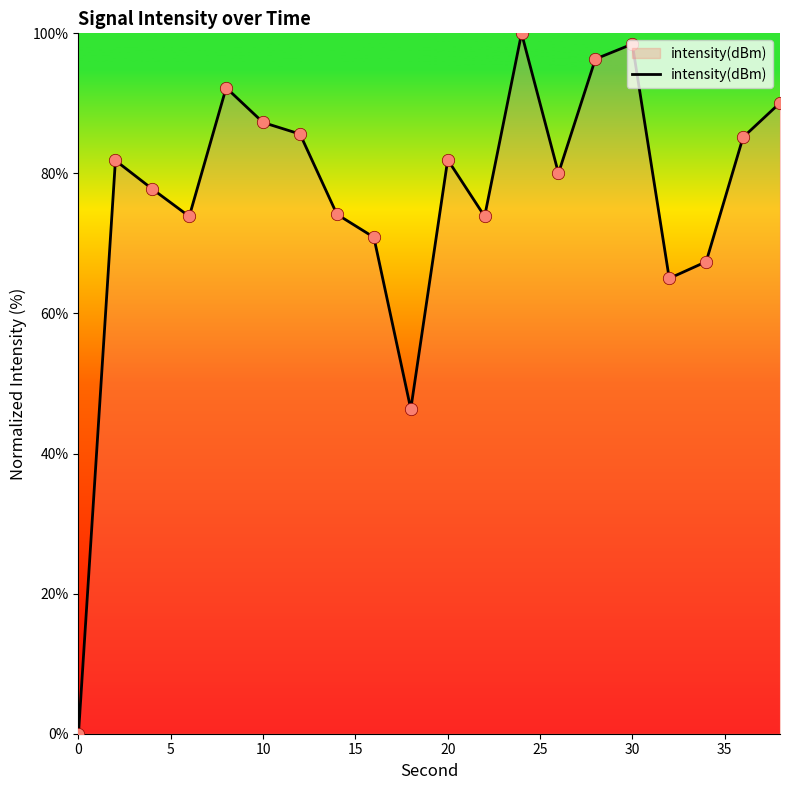

What is the difference between the maximum and minimum values?

100.0